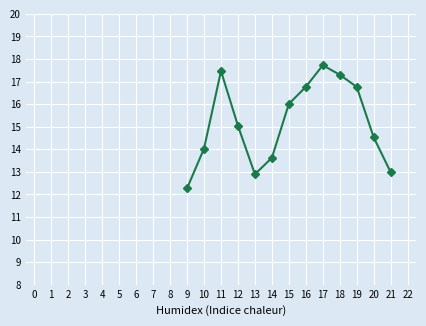

Which label corresponds to the largest value in the chart?

17